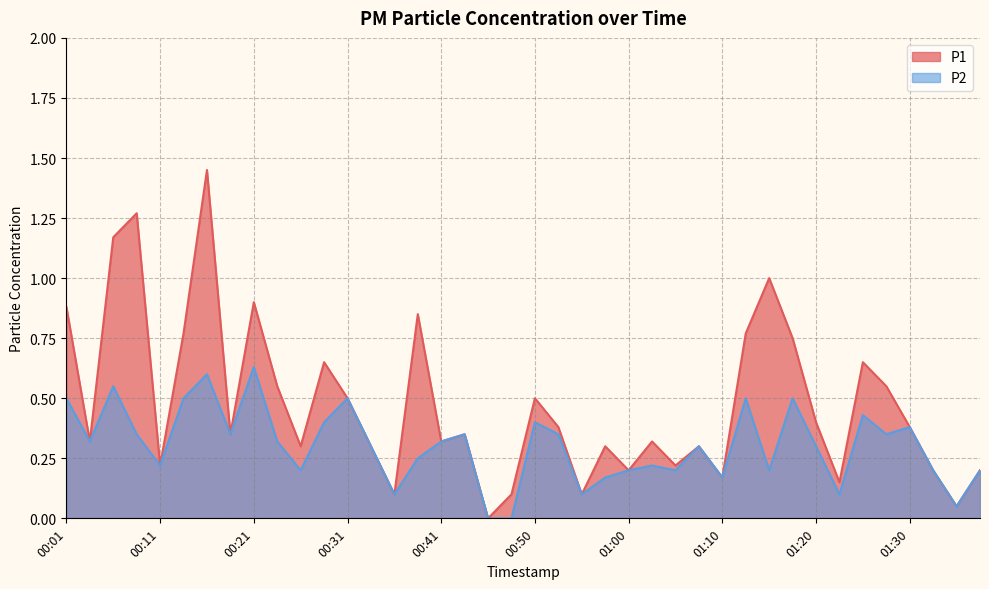

How many lines are shown in the chart?

2